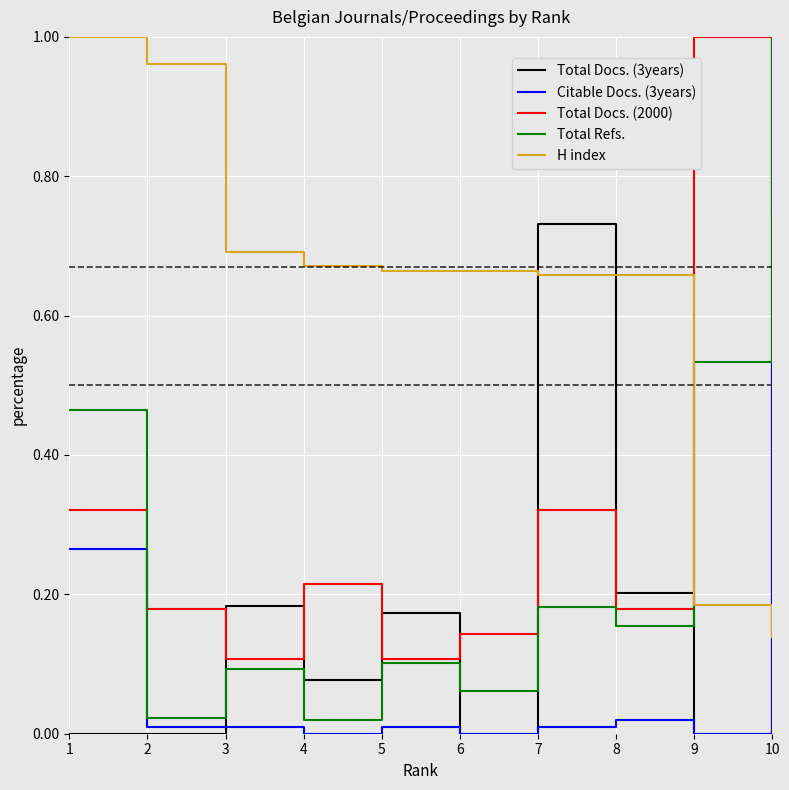

Between which two adjacent categories do Citable Docs. (3years) and Total Docs. (2000) first intersect?

9 and 10